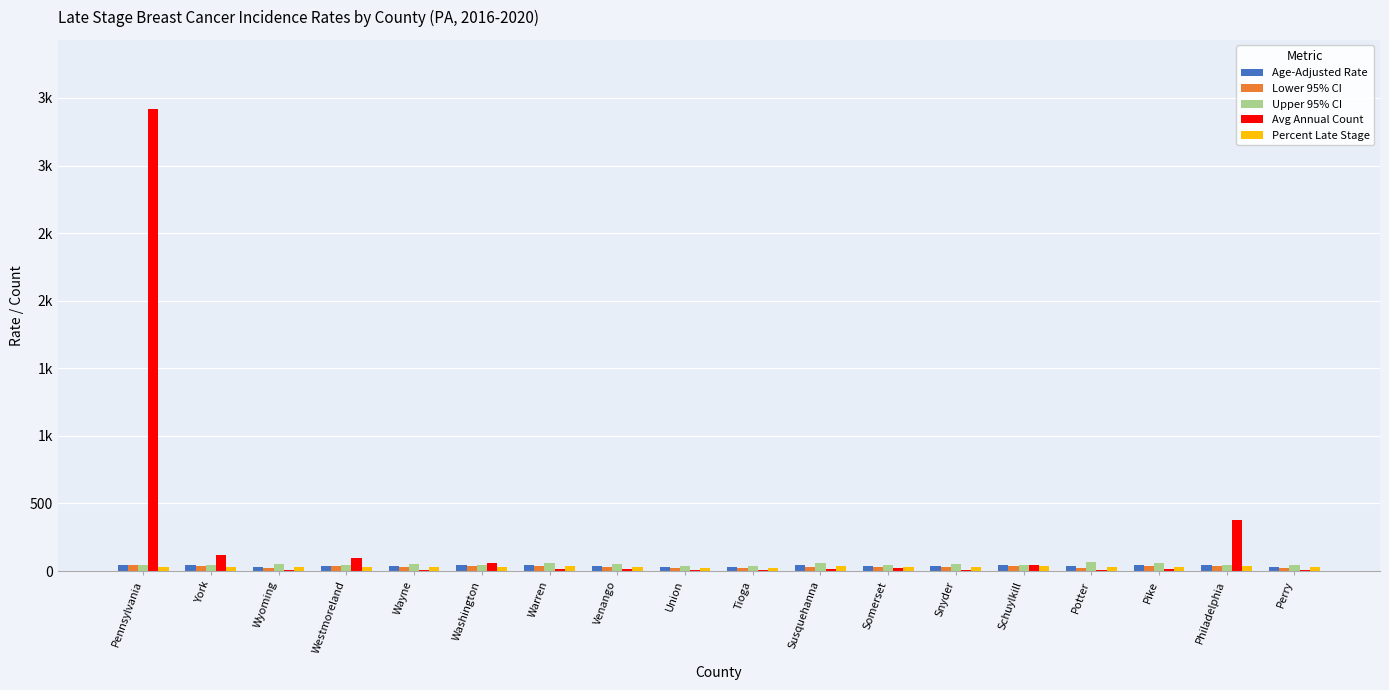

Which series has the largest range (max minus min)?

Avg Annual Count